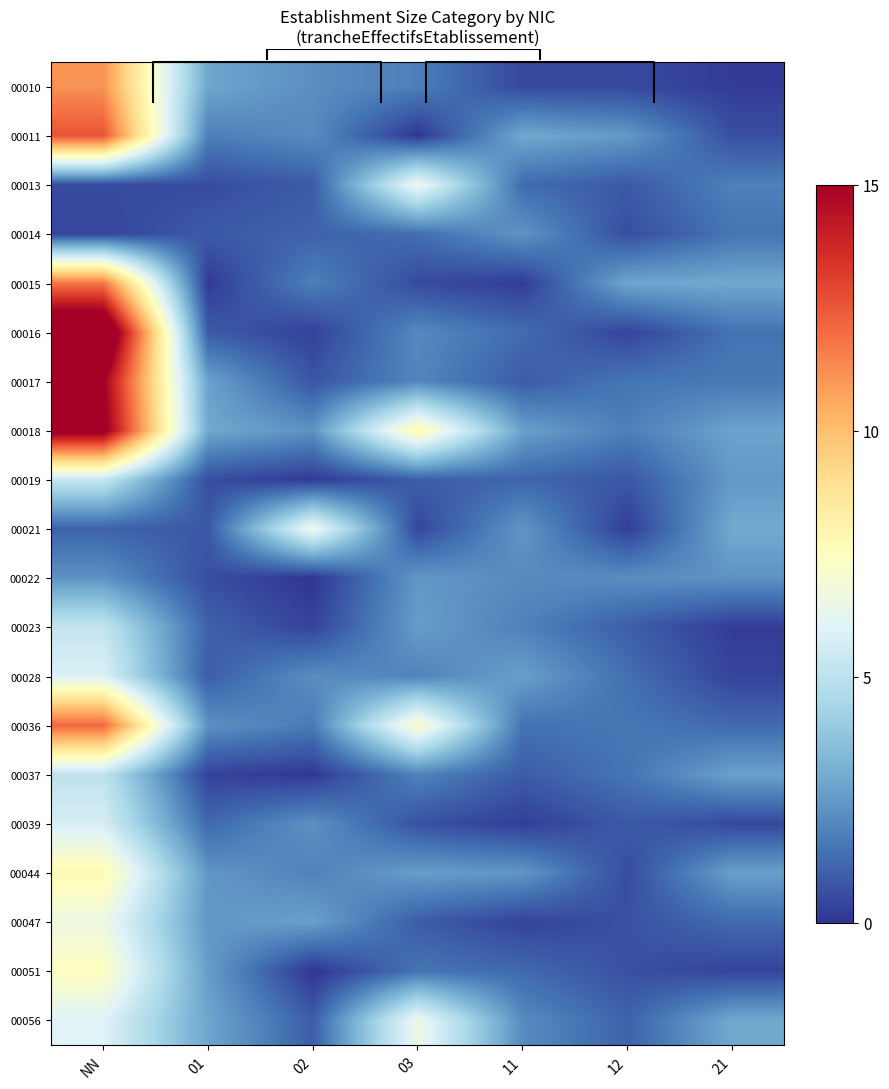

Rank the series at 02 from highest to lowest value.

00021, 00047, 00018, 00039, 00010, 00028, 00011, 00044, 00015, 00036, 00014, 00056, 00013, 00017, 00023, 00016, 00019, 00037, 00051, 00022